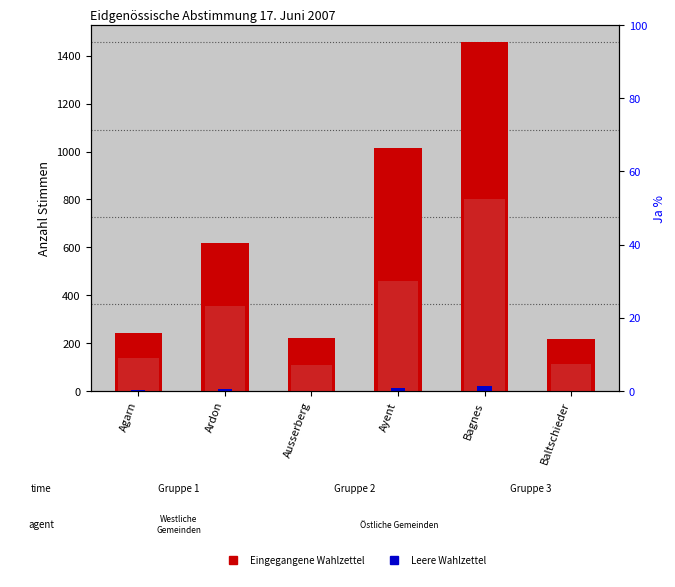

How many bars are there in total?

18